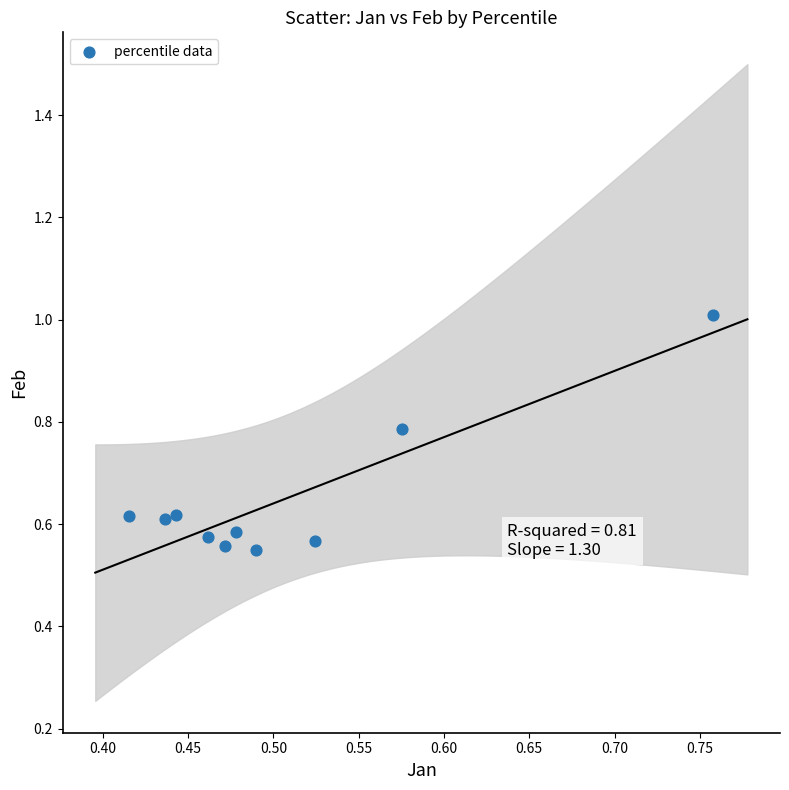

What is the range of X values (max minus min)?

0.3